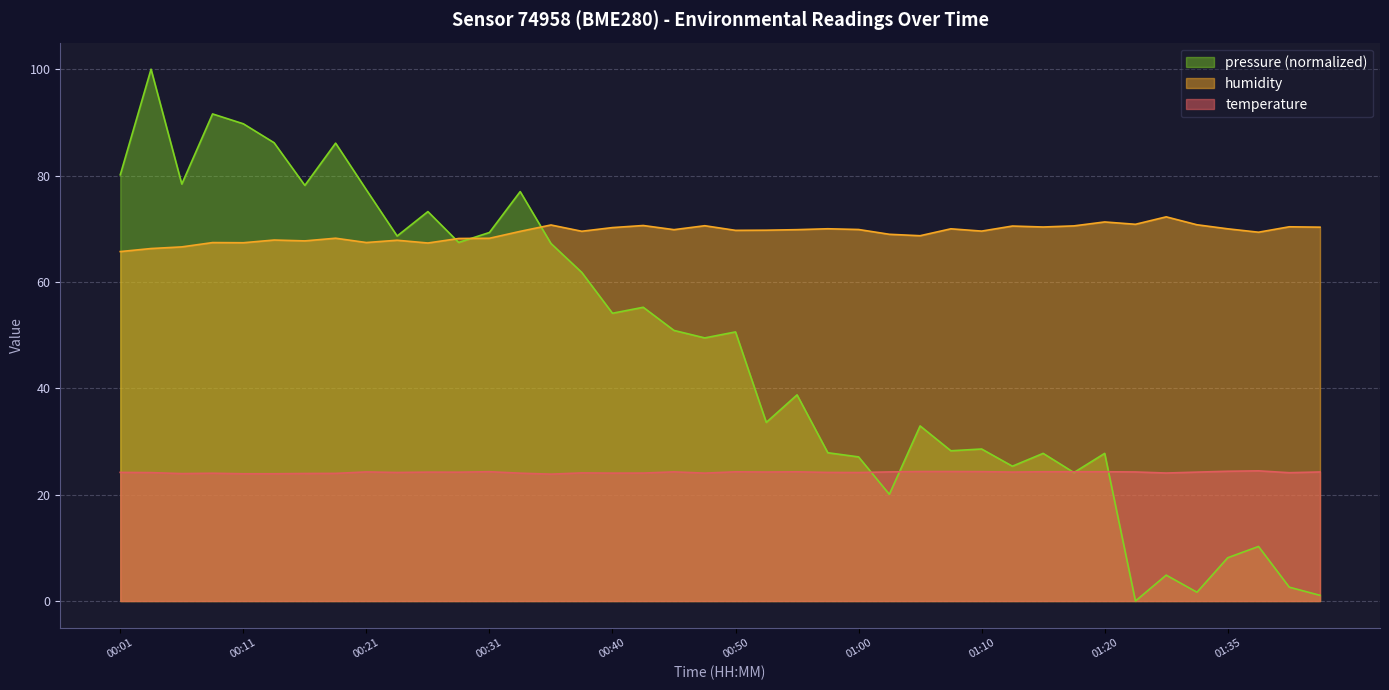

What is the greatest value displayed?

100.0